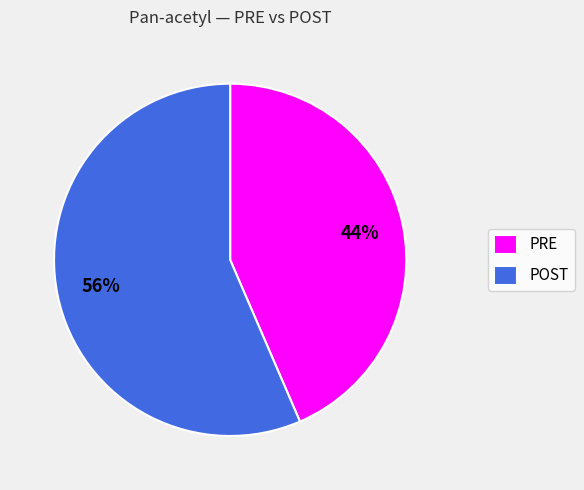

Which category has the smallest portion of the pie?

PRE